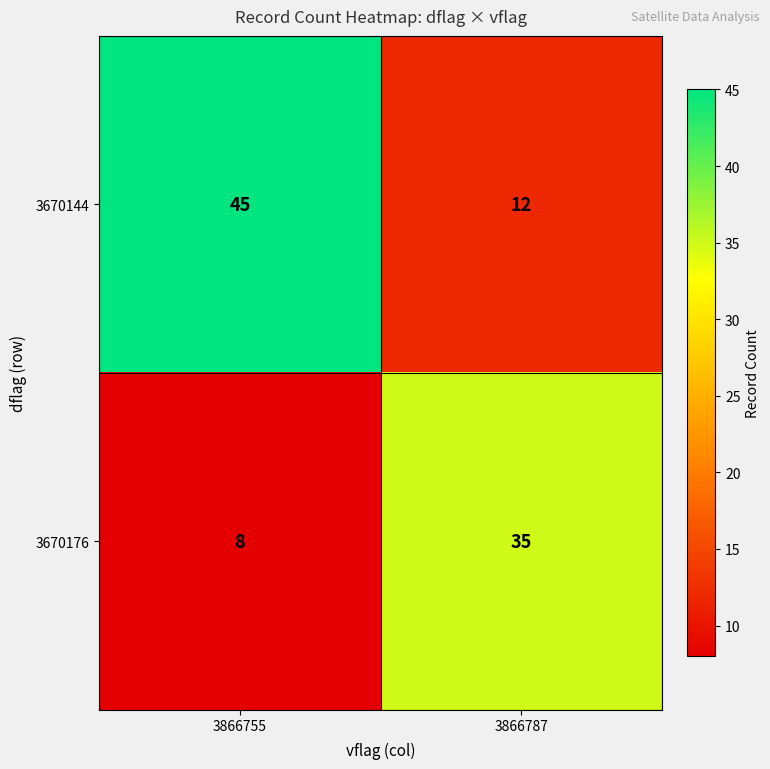

At 3866787, list the series in order from smallest to largest.

3670144, 3670176